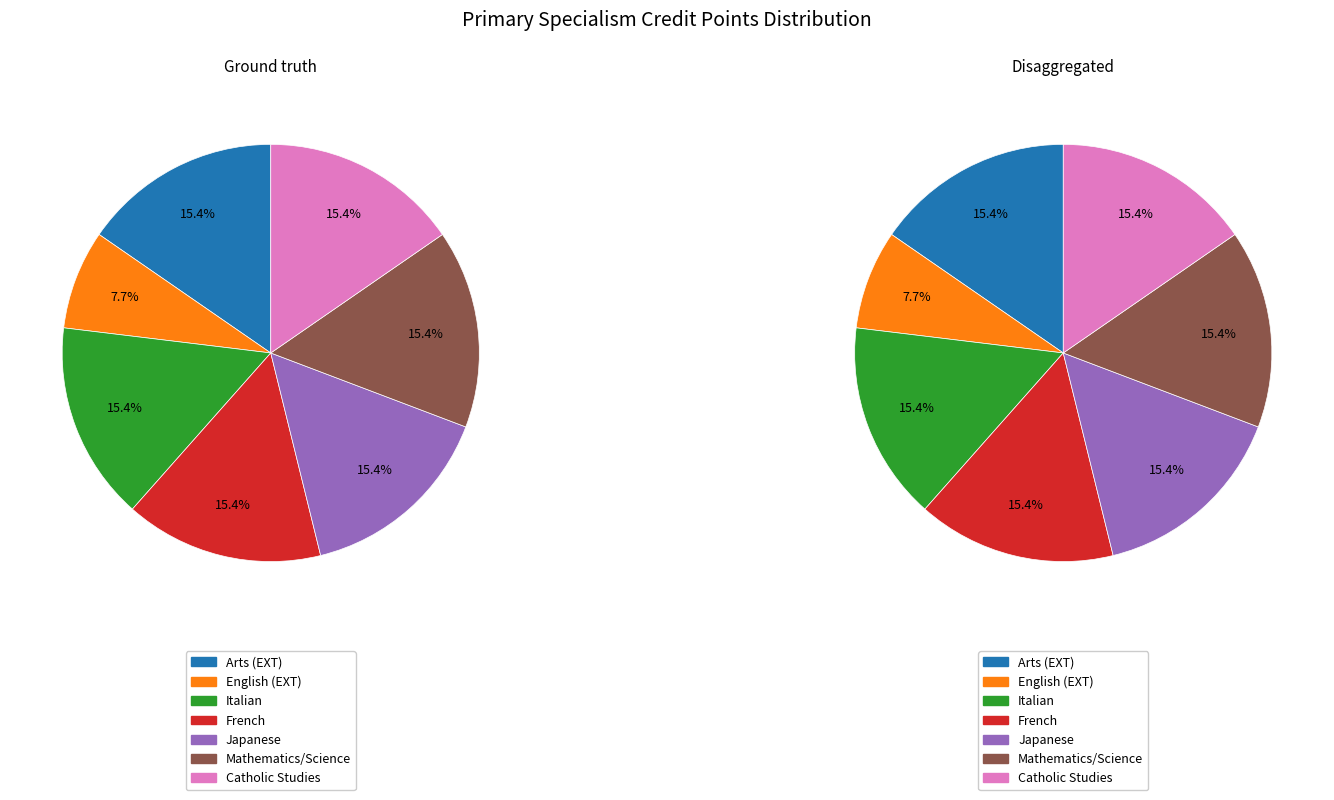

Which slice is the smallest?

English (EXT)